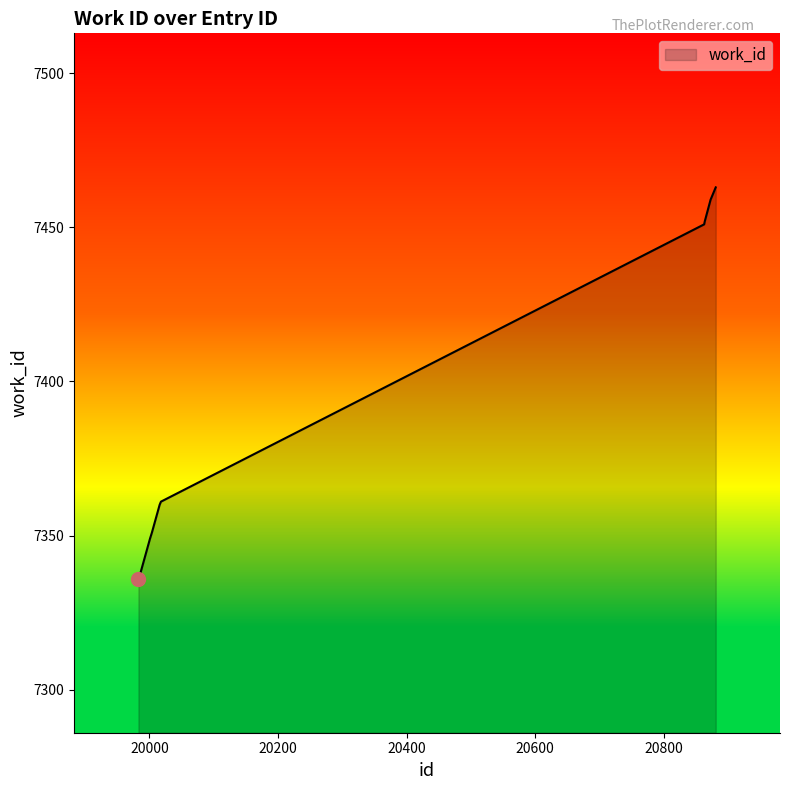

How many lines are shown in the chart?

1